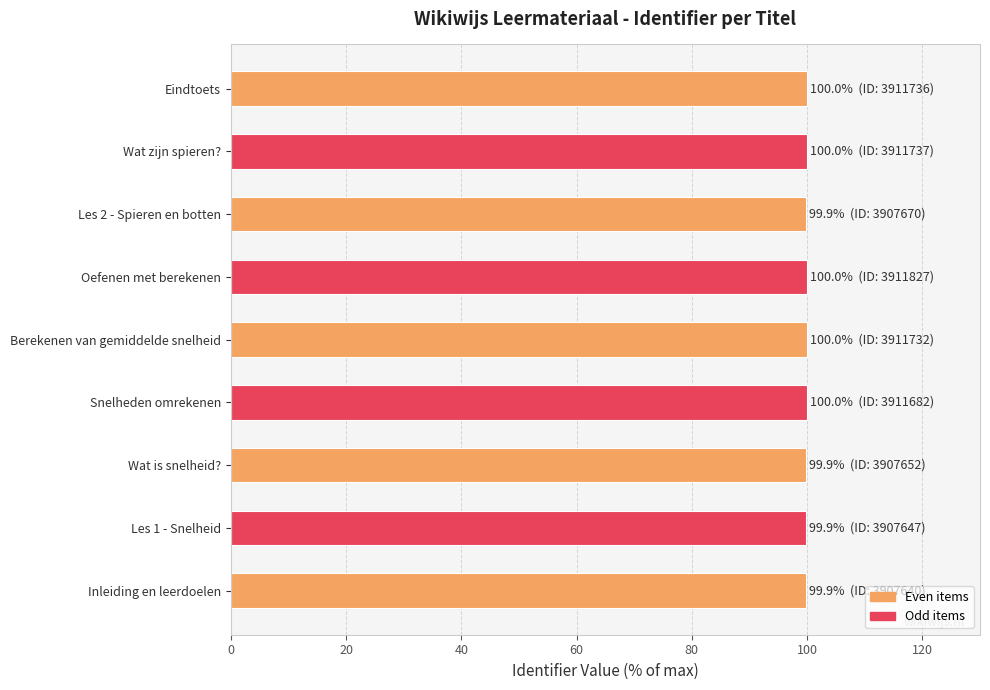

What is the average value?

100.0